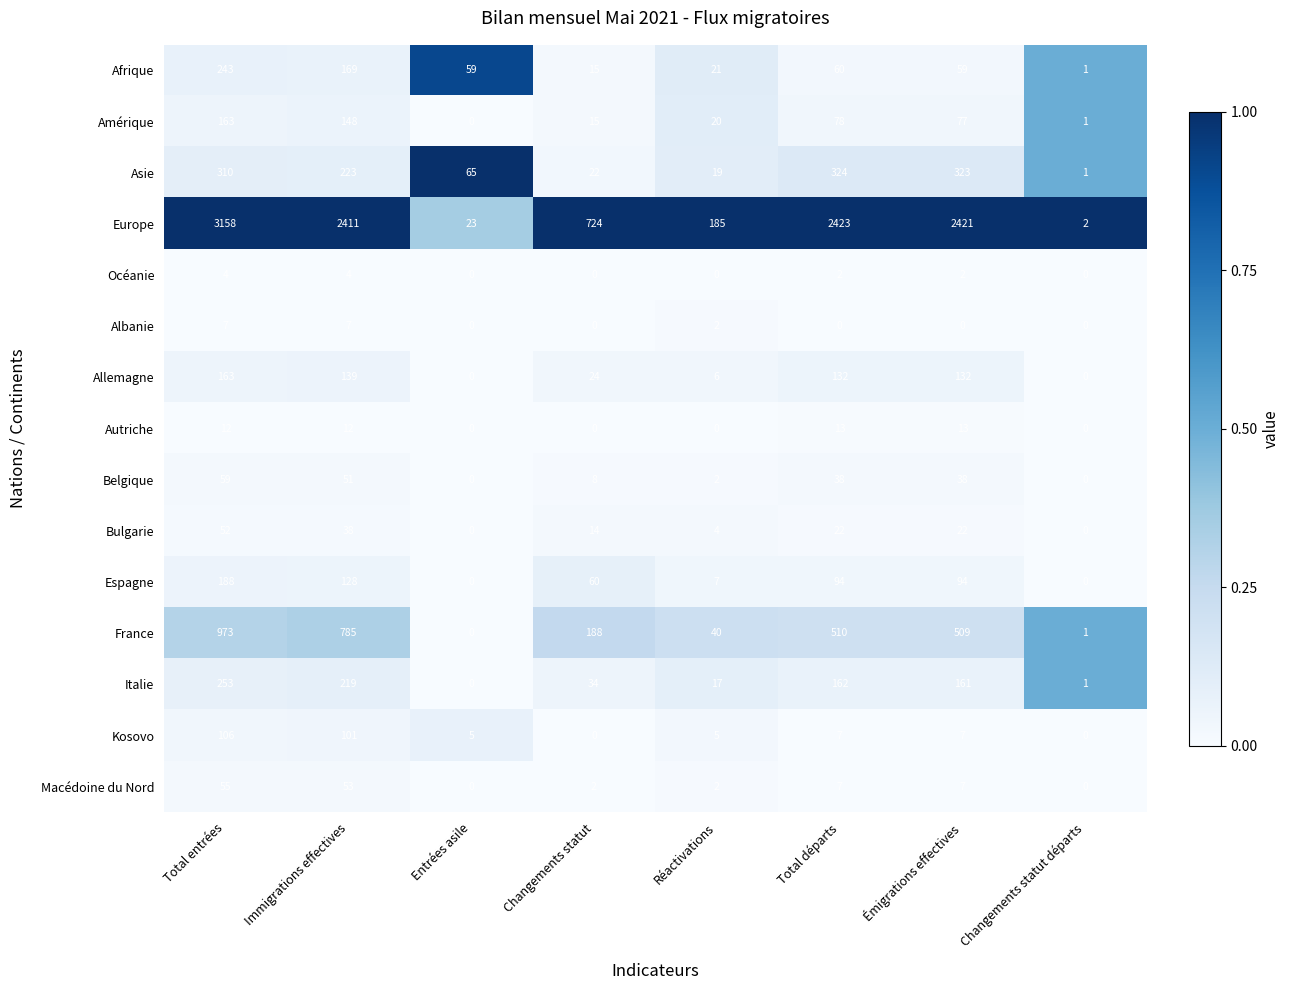

The Italie series shows 0 at Entrées asile. True or false?

True